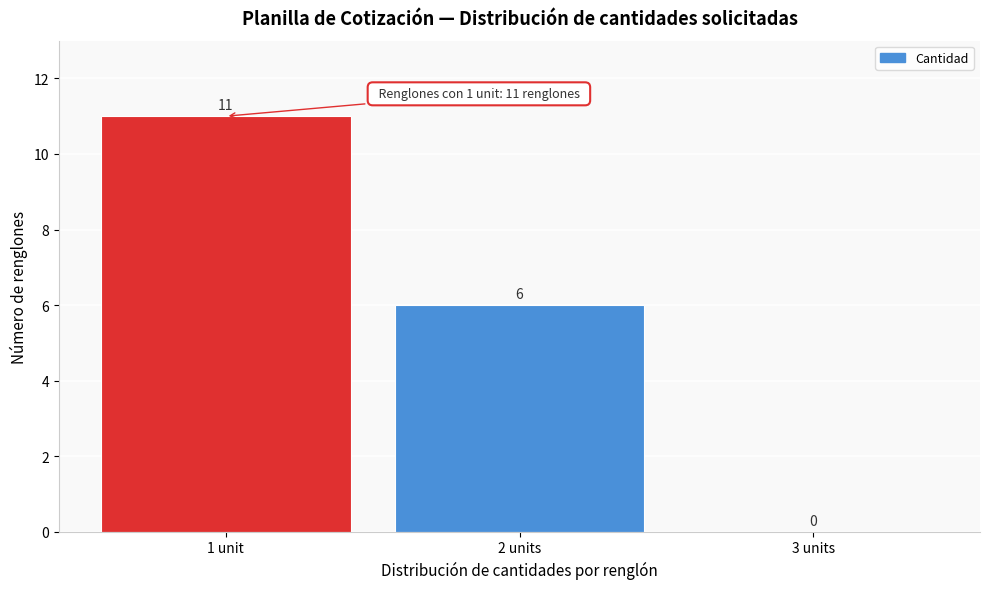

Reading left to right, extract all data points from this chart.

1 unit=11	2 units=6	3 units=0